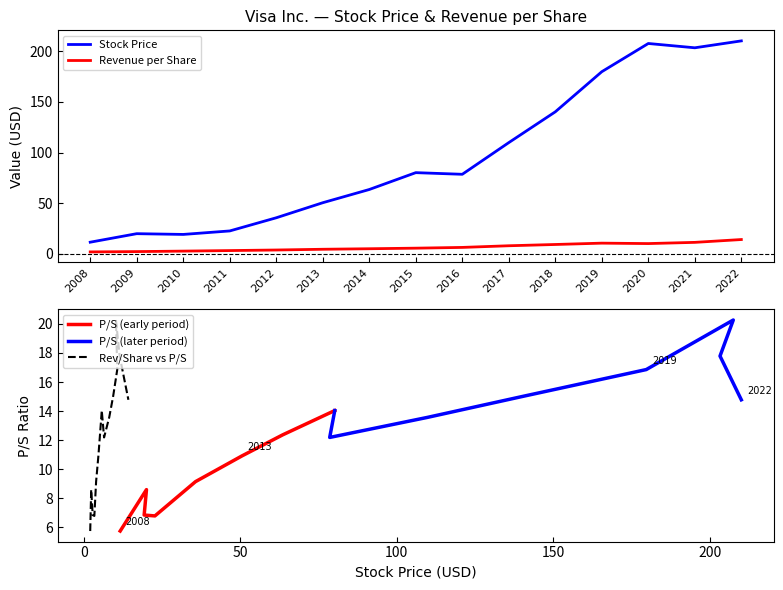

What is the difference between the Stock Price values at 2013 and 2011?

27.8